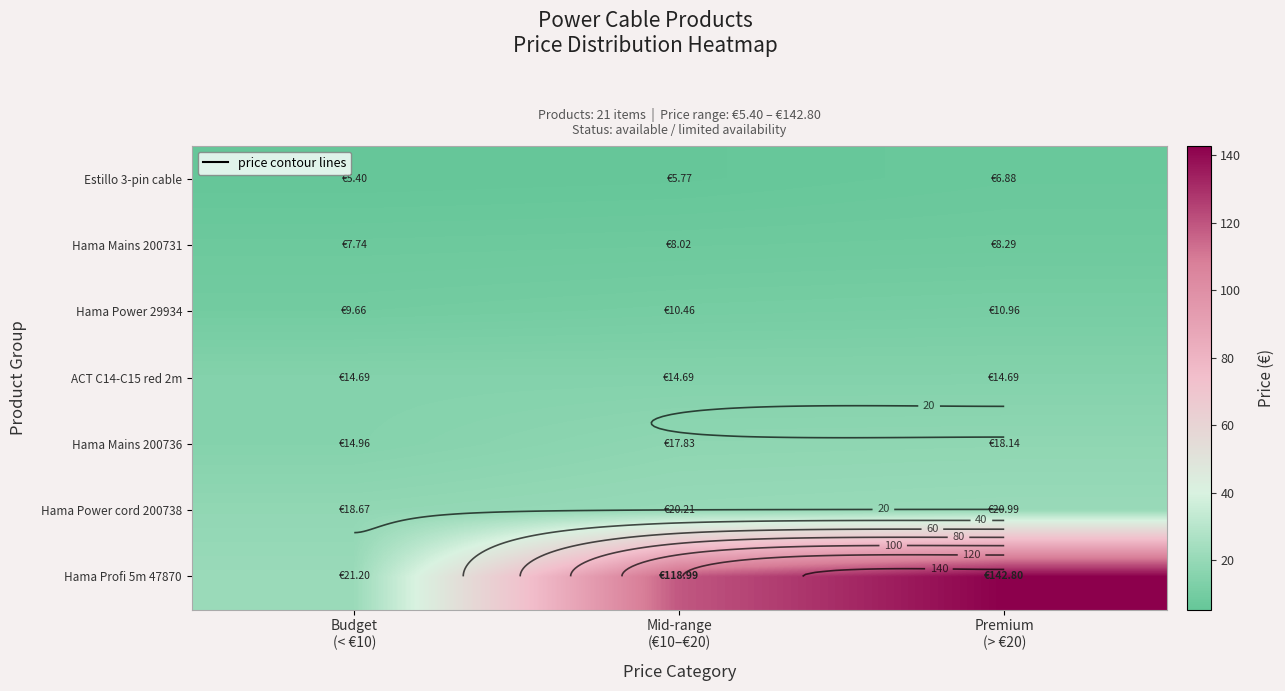

Which has a higher value, Budget
(< €10) or Mid-range
(€10–€20)?

Mid-range
(€10–€20)